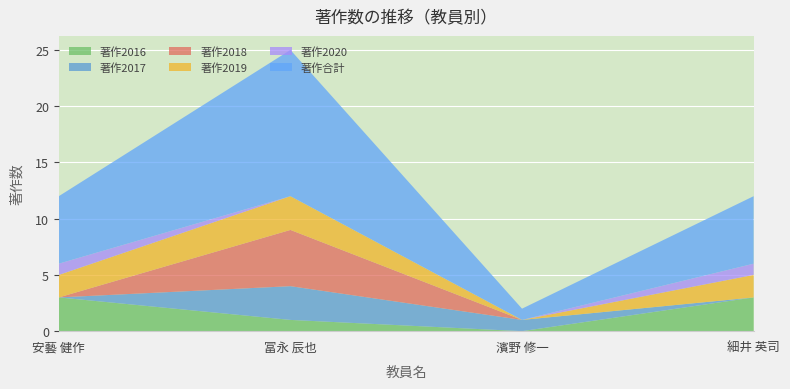

Reading left to right, transcribe all the data shown in this chart.

著作2016: 3	1	0	3
著作2017: 0	3	1	0
著作2018: 0	5	0	0
著作2019: 2	3	0	2
著作2020: 1	0	0	1
著作合計: 6	13	1	6